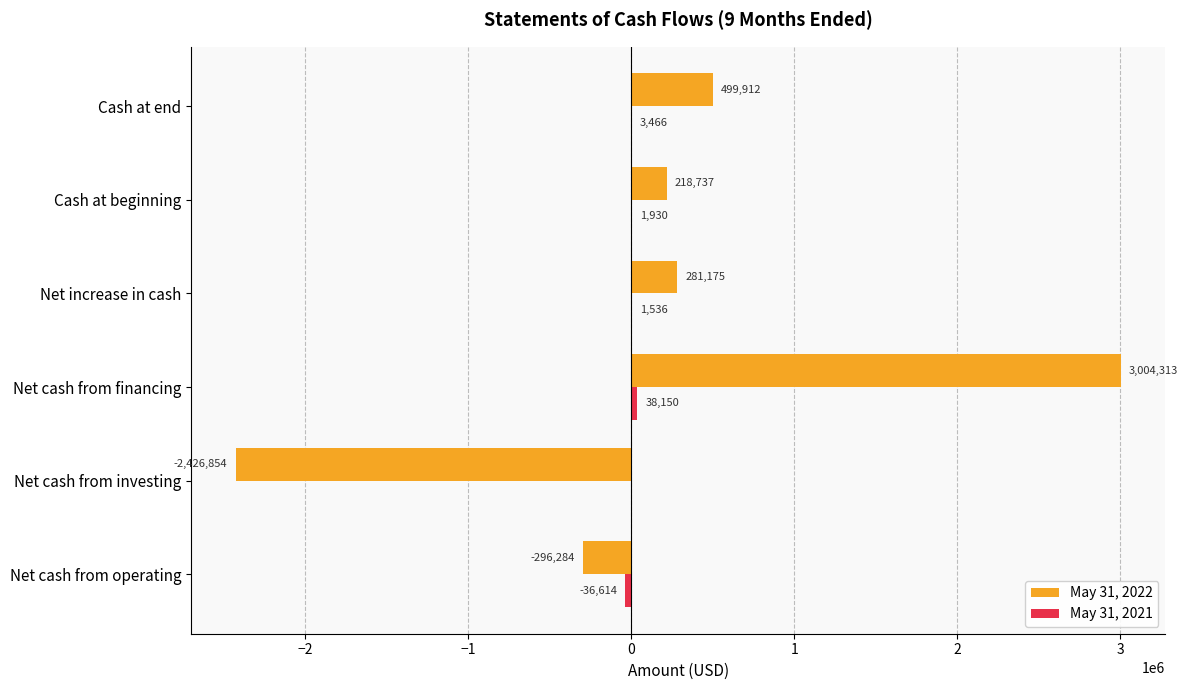

At which label is May 31, 2022 closest to 288729?

Net increase in cash